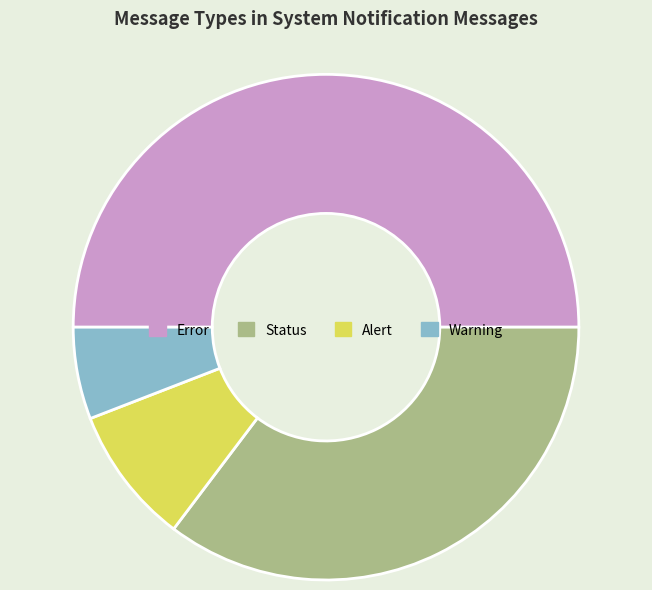

Combined, do Error and Warning account for over 50%?

Yes